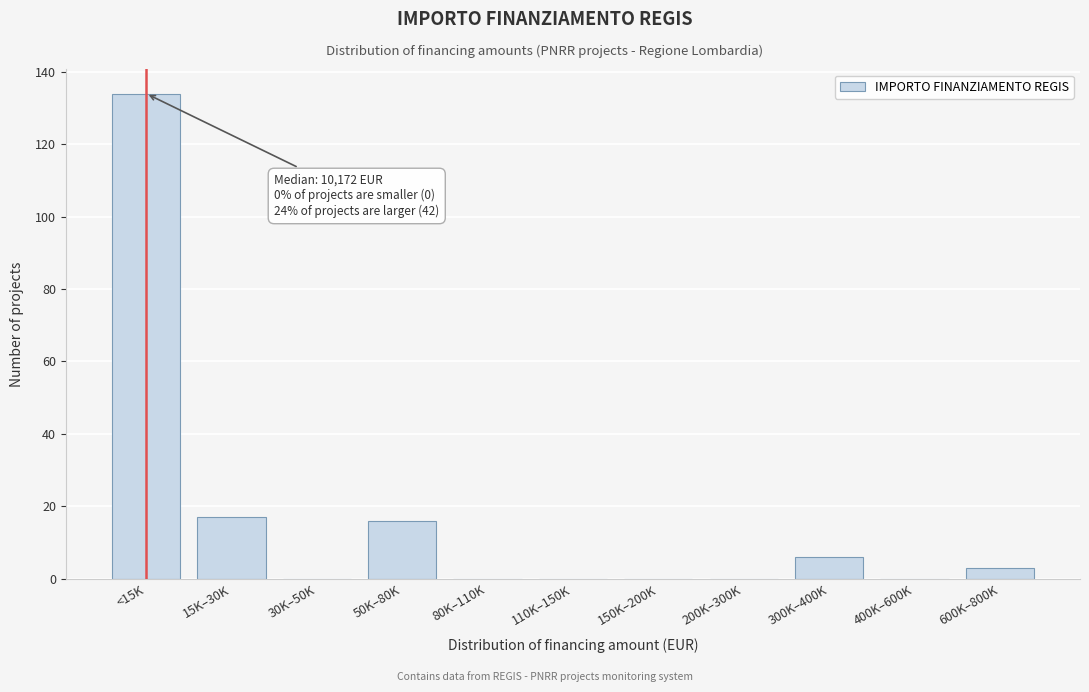

Reading left to right, extract all data points from this chart.

<15K=134	15K–30K=17	30K–50K=0	50K–80K=16	80K–110K=0	110K–150K=0	150K–200K=0	200K–300K=0	300K–400K=6	400K–600K=0	600K–800K=3